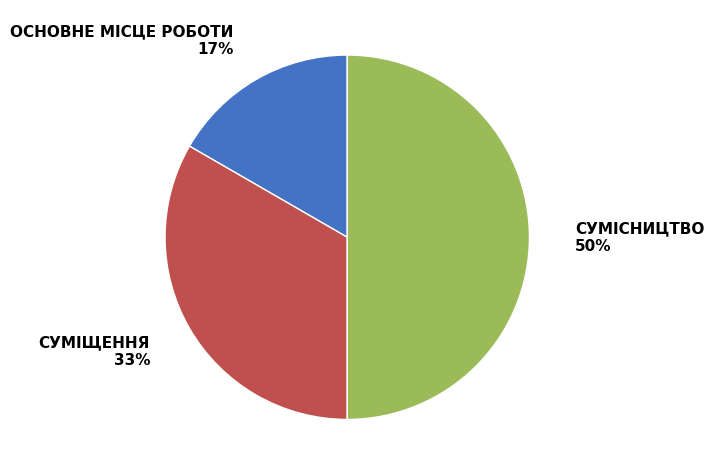

To the nearest percent, what is the difference between the largest and smallest slice percentages?

33%